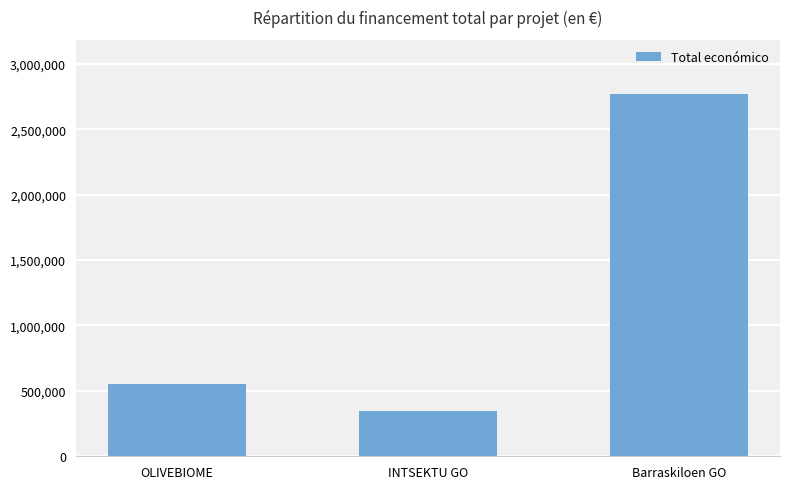

Which category has the highest value across all series?

Barraskiloen GO